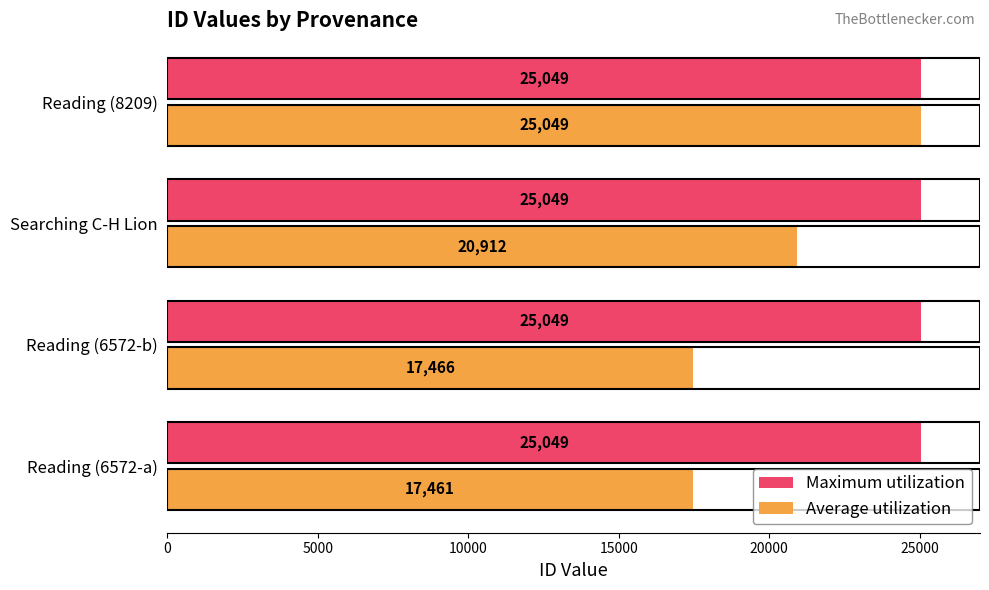

What is the average value of the Average utilization series?

20222